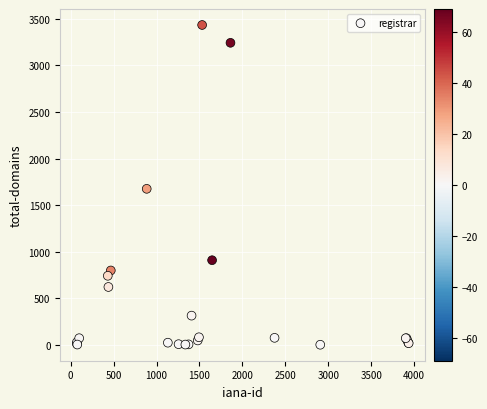

What Y value in the scatter plot is closest to 1717?

1675